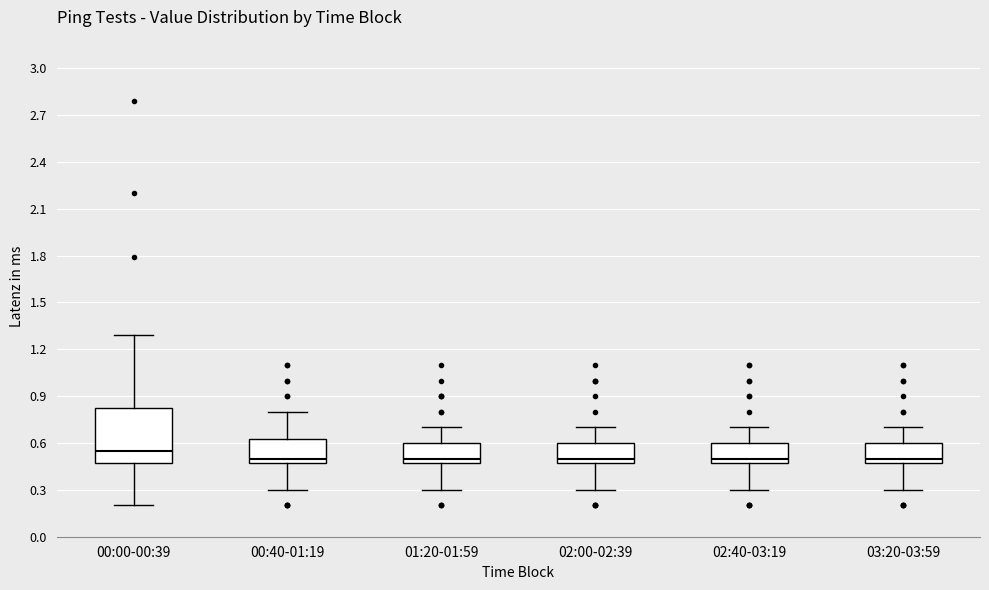

Comparing the boxes themselves (not the whiskers), which one is the tallest?

00:00-00:39